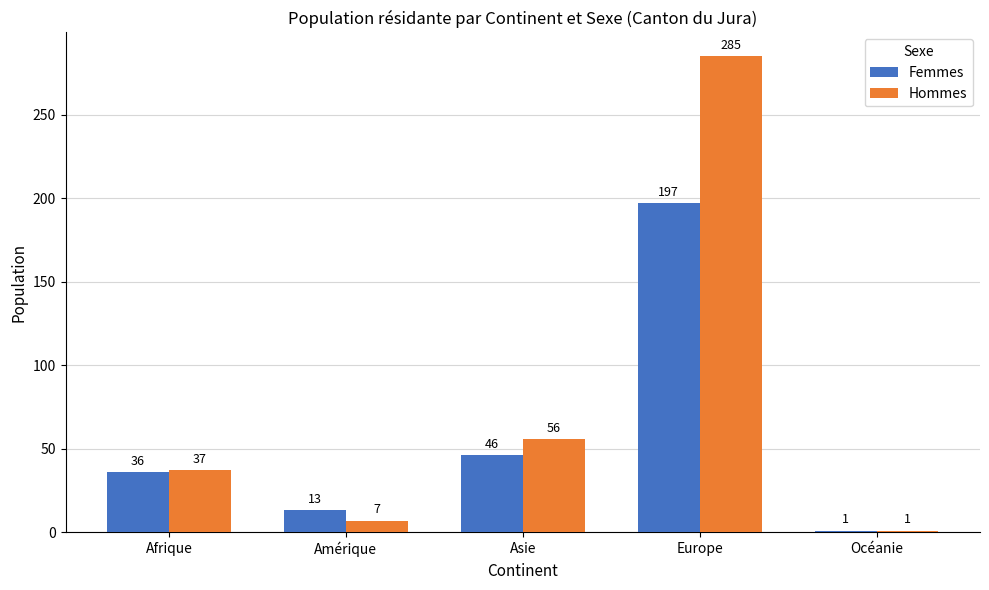

Which series has the widest spread of values?

Hommes